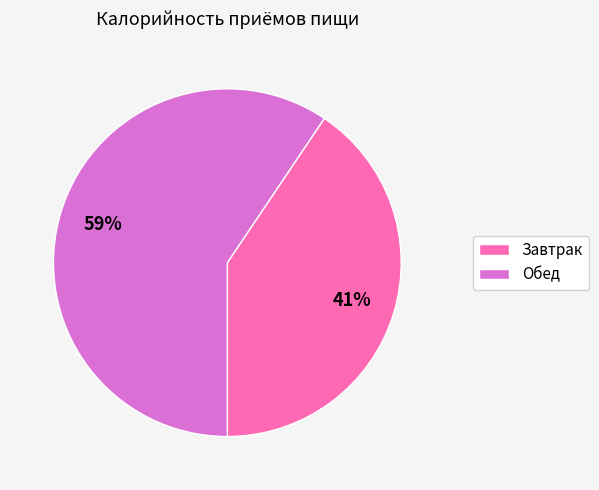

Is the sum of Обед and Завтрак greater than half?

Yes